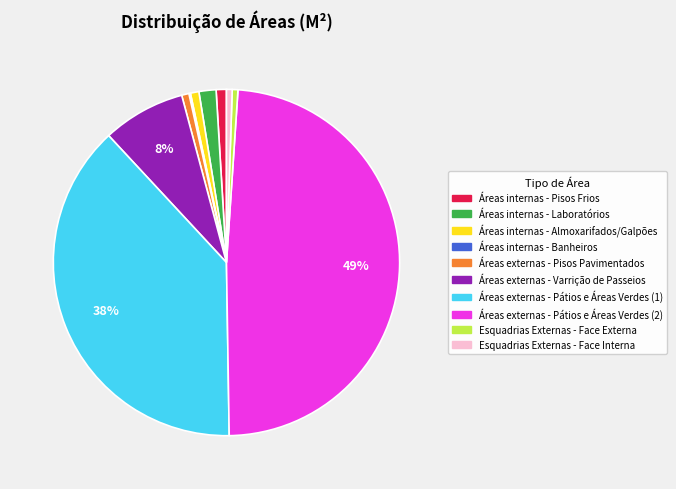

Approximately how many times larger is the value at Esquadrias Externas - Face Externa compared to Esquadrias Externas - Face Interna?

1.0